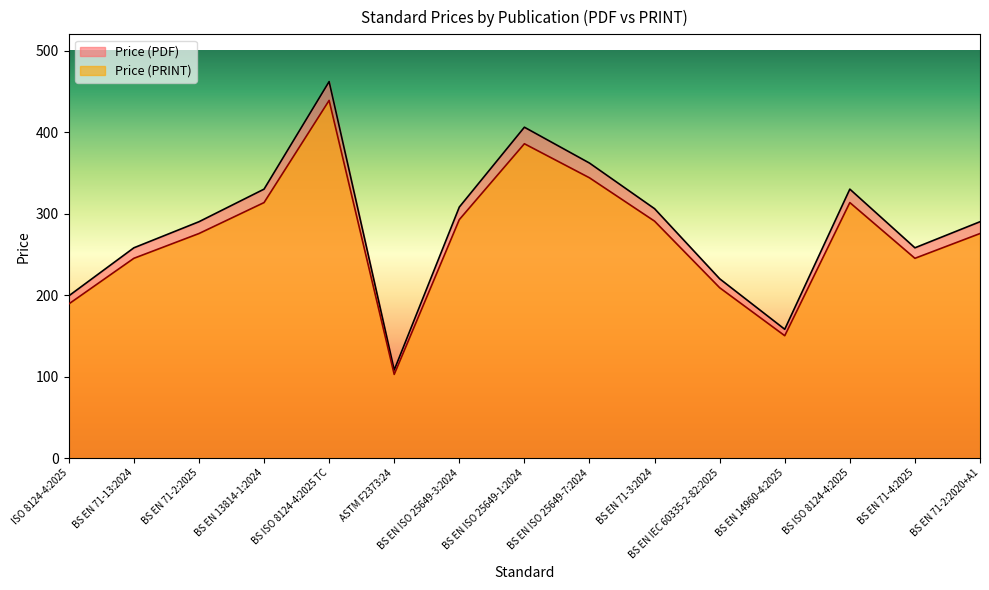

True or false: Price (PRINT) has more than 1 points higher than both neighbors.

True